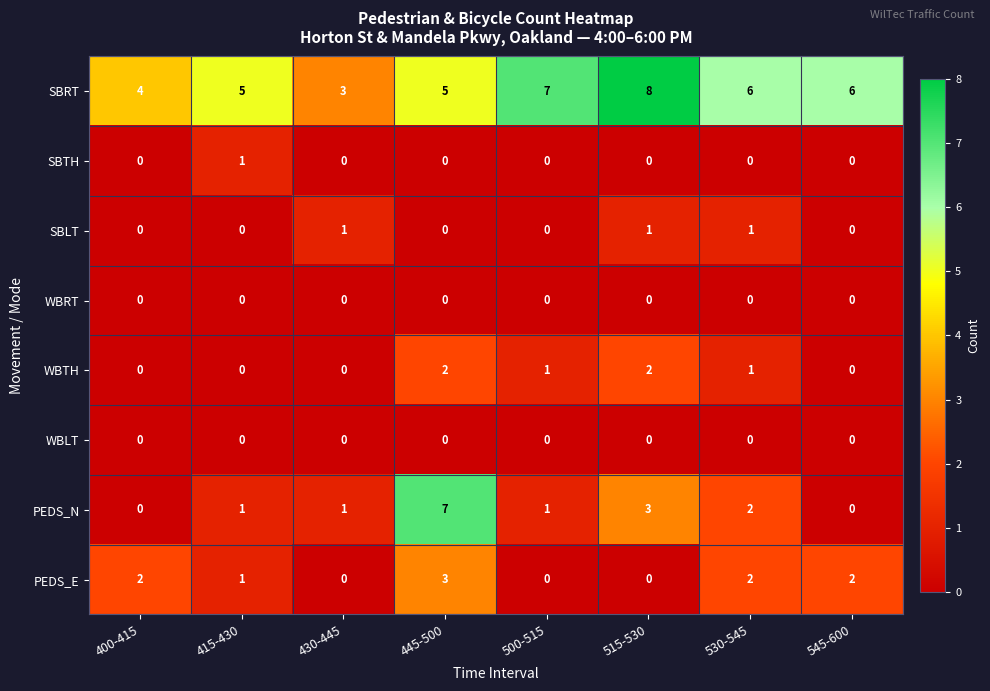

At which category is the sum across all series the highest?

445-500